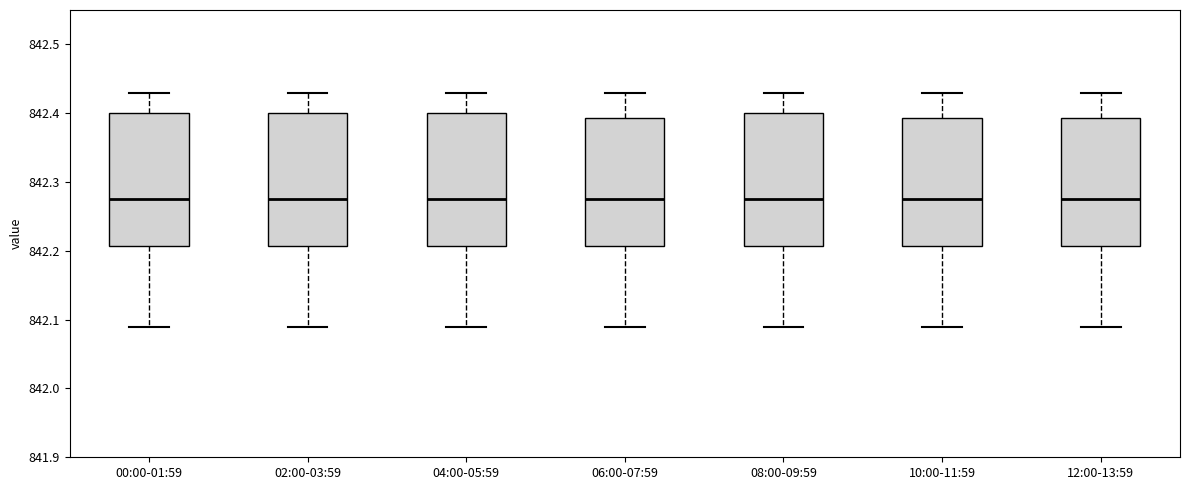

Where is the lower edge of the box for 10:00-11:59 on the y-axis? The values are not printed on the chart, so give them approximately, as read against the axis.

842.21